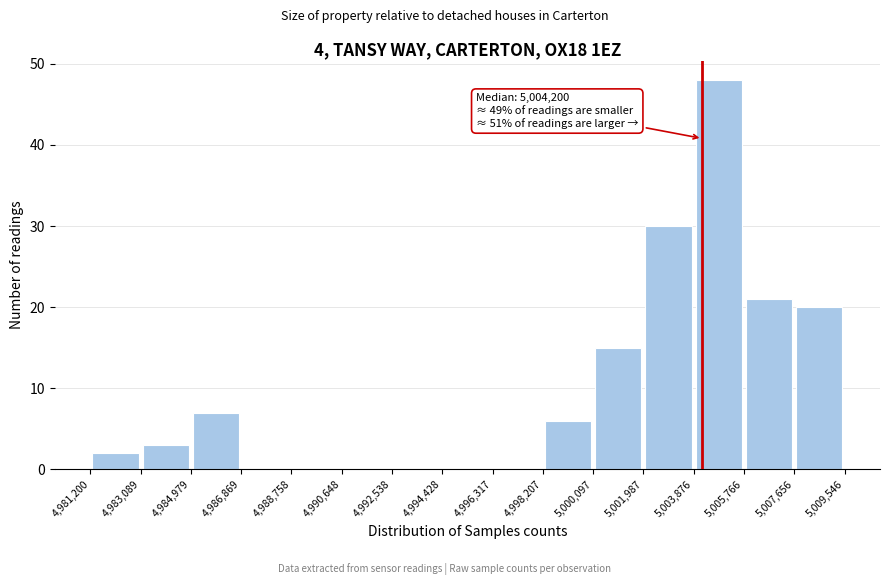

Over which range of the x-axis is the bar tallest?

5,003,876 to 5,005,766